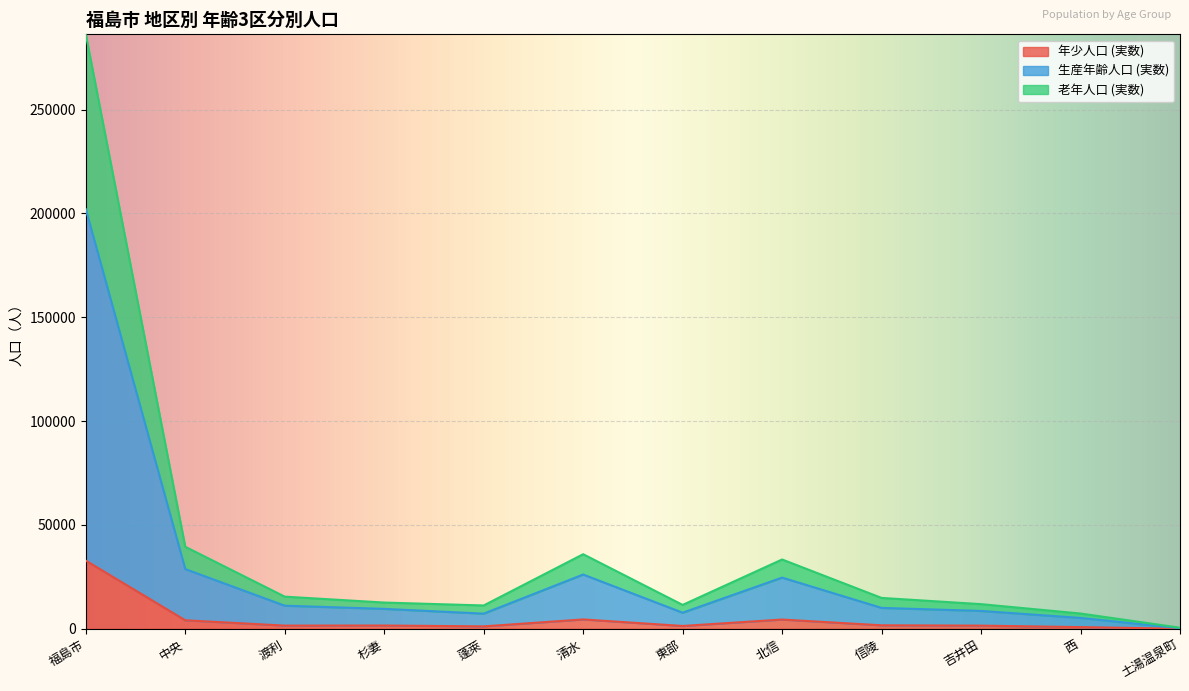

At which category is the sum across all series the highest?

福島市